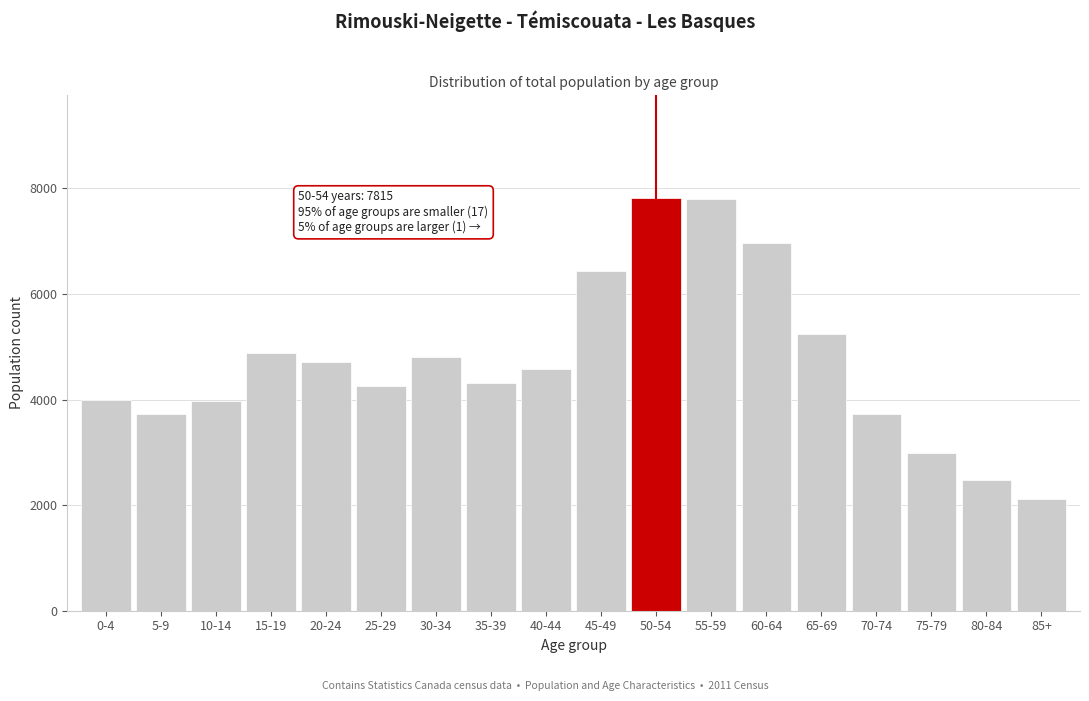

Read the value at 55-59, to the nearest 10.

7790